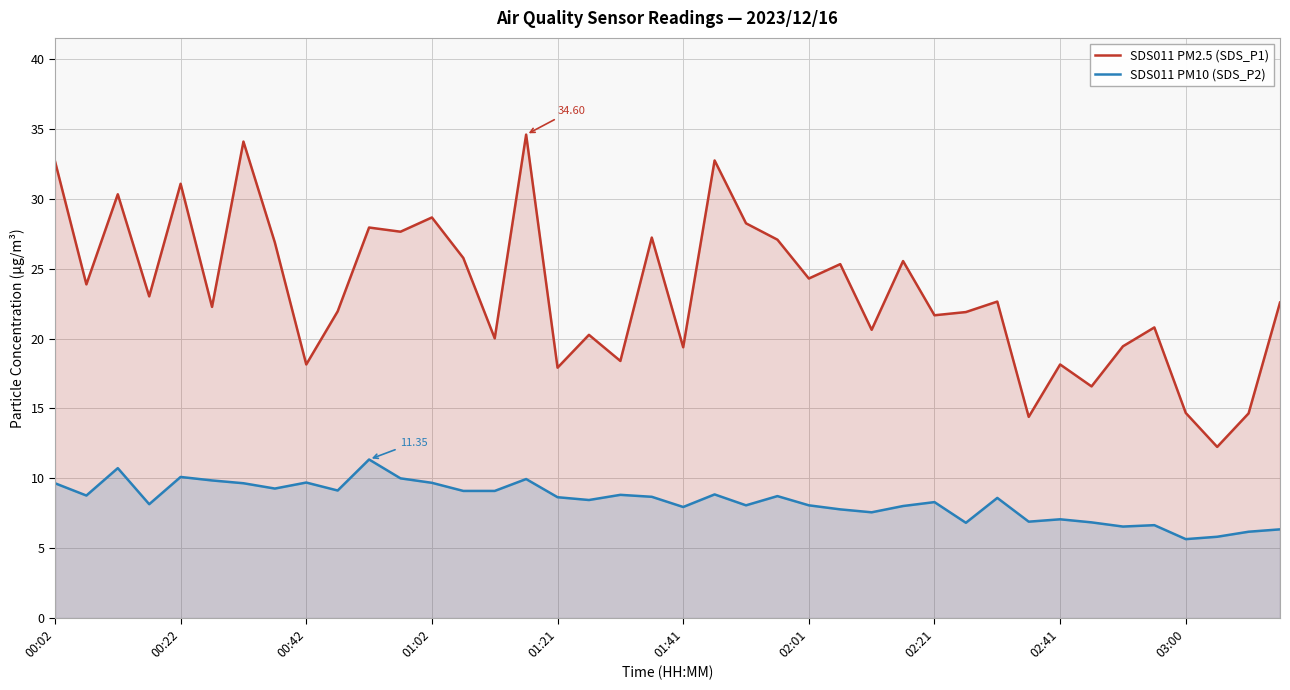

True or false: SDS011 PM10 (SDS_P2) and SDS011 PM2.5 (SDS_P1) cross at least once.

False